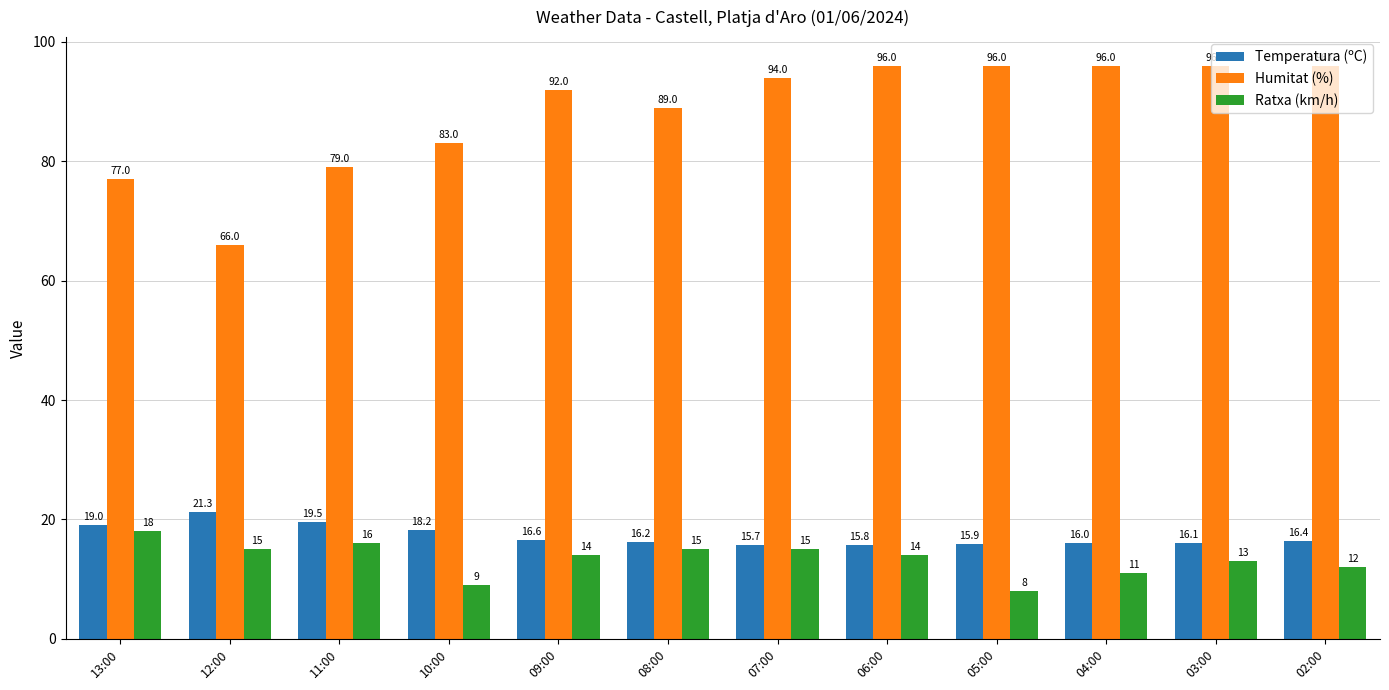

What is the average value of the Ratxa (km/h) series?

13.3